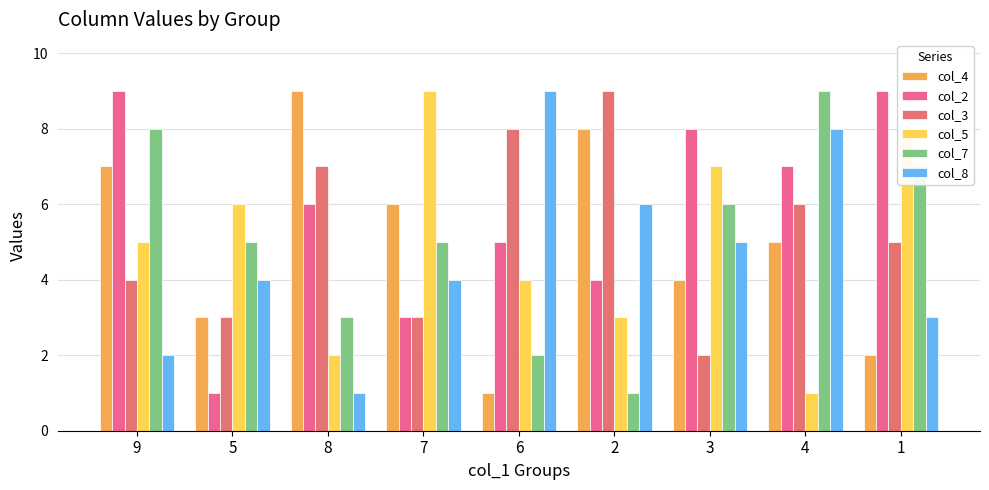

Reading right to left, list all the values displayed in this chart.

col_4: 1=2	4=5	3=4	2=8	6=1	7=6	8=9	5=3	9=7
col_2: 1=9	4=7	3=8	2=4	6=5	7=3	8=6	5=1	9=9
col_3: 1=5	4=6	3=2	2=9	6=8	7=3	8=7	5=3	9=4
col_5: 1=8	4=1	3=7	2=3	6=4	7=9	8=2	5=6	9=5
col_7: 1=7	4=9	3=6	2=1	6=2	7=5	8=3	5=5	9=8
col_8: 1=3	4=8	3=5	2=6	6=9	7=4	8=1	5=4	9=2